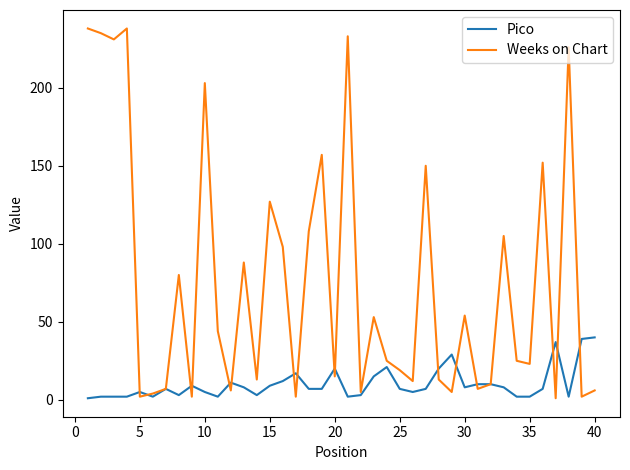

Rank the series by their average value, from lowest to highest.

Pico, Weeks on Chart